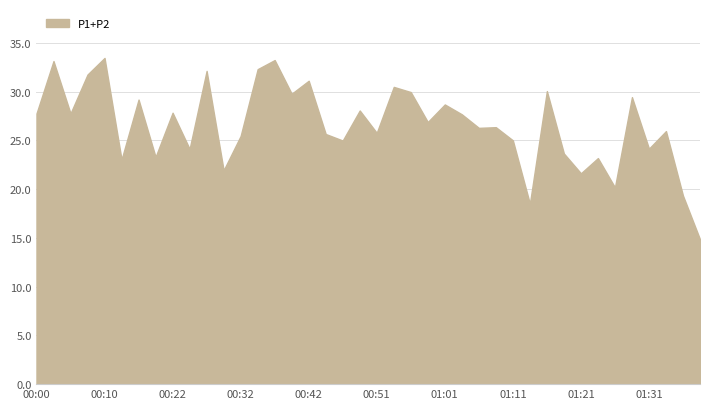

The chart shows a value of 7.6 at 01:01. True or false?

False